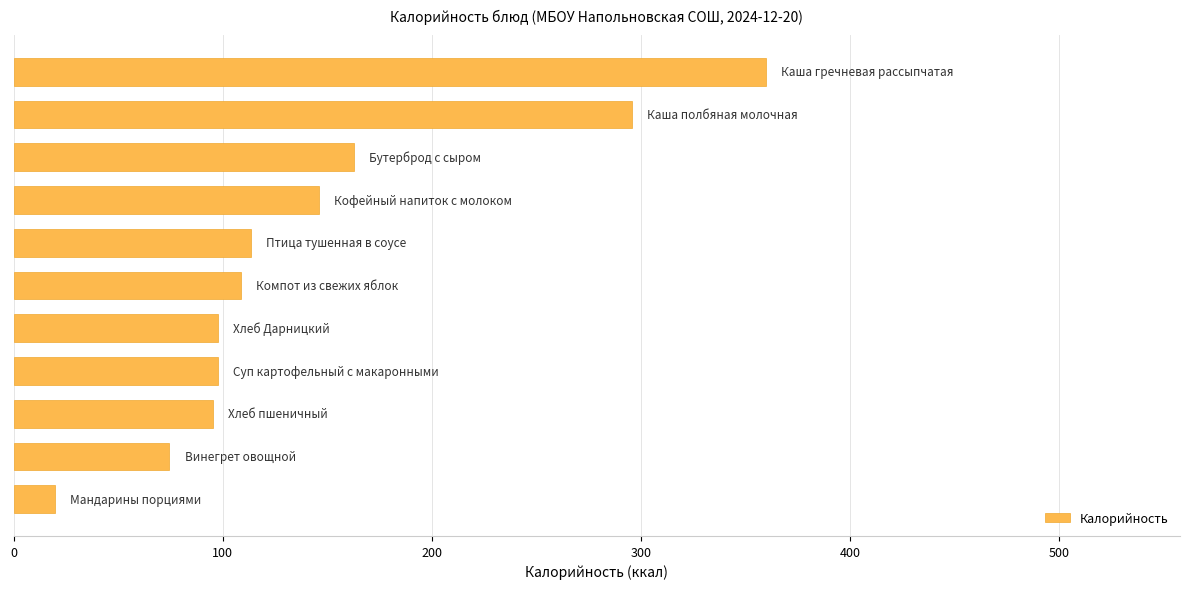

What is the greatest value displayed?

359.9